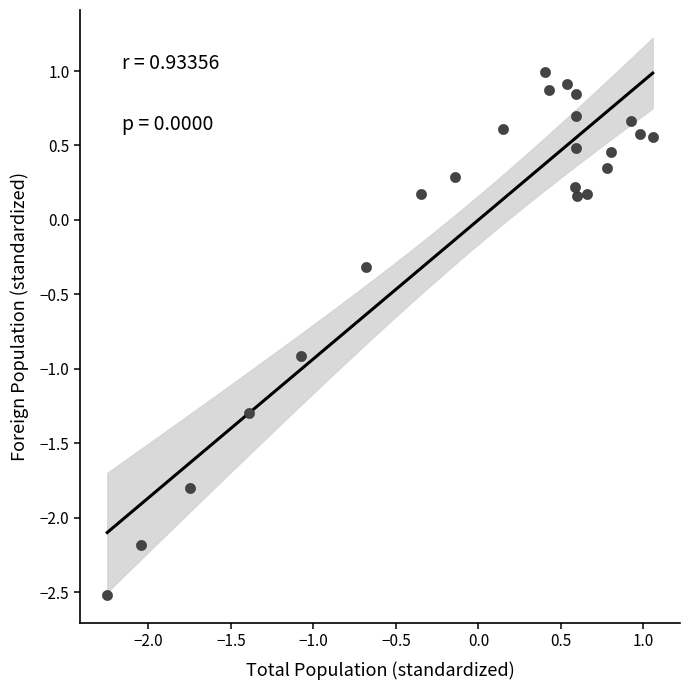

What is the range of Y values (max minus min)?

3.5